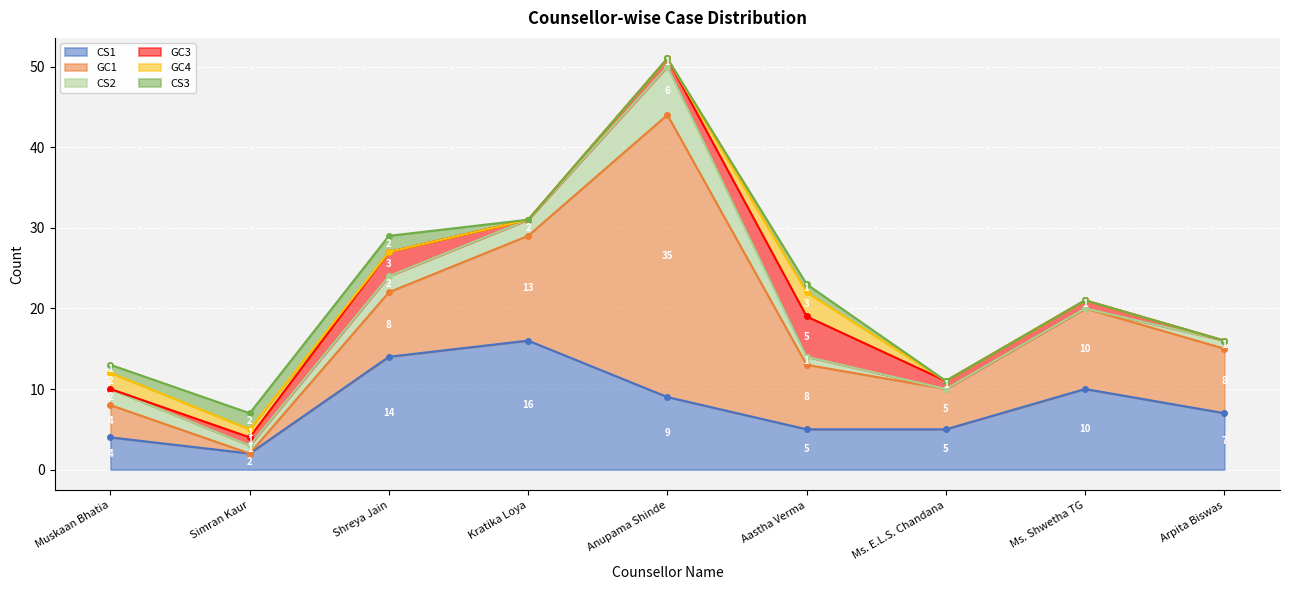

Reading left to right, what are all the values shown in this chart?

CS1: Muskaan Bhatia=4	Simran Kaur=2	Shreya Jain=14	Kratika Loya=16	Anupama Shinde=9	Aastha Verma=5	Ms. E.L.S. Chandana=5	Ms. Shwetha TG=10	Arpita Biswas=7
GC1: Muskaan Bhatia=4	Simran Kaur=0	Shreya Jain=8	Kratika Loya=13	Anupama Shinde=35	Aastha Verma=8	Ms. E.L.S. Chandana=5	Ms. Shwetha TG=10	Arpita Biswas=8
CS2: Muskaan Bhatia=2	Simran Kaur=1	Shreya Jain=2	Kratika Loya=2	Anupama Shinde=6	Aastha Verma=1	Ms. E.L.S. Chandana=0	Ms. Shwetha TG=0	Arpita Biswas=1
GC3: Muskaan Bhatia=0	Simran Kaur=1	Shreya Jain=3	Kratika Loya=0	Anupama Shinde=1	Aastha Verma=5	Ms. E.L.S. Chandana=1	Ms. Shwetha TG=1	Arpita Biswas=0
GC4: Muskaan Bhatia=2	Simran Kaur=1	Shreya Jain=0	Kratika Loya=0	Anupama Shinde=0	Aastha Verma=3	Ms. E.L.S. Chandana=0	Ms. Shwetha TG=0	Arpita Biswas=0
CS3: Muskaan Bhatia=1	Simran Kaur=2	Shreya Jain=2	Kratika Loya=0	Anupama Shinde=0	Aastha Verma=1	Ms. E.L.S. Chandana=0	Ms. Shwetha TG=0	Arpita Biswas=0